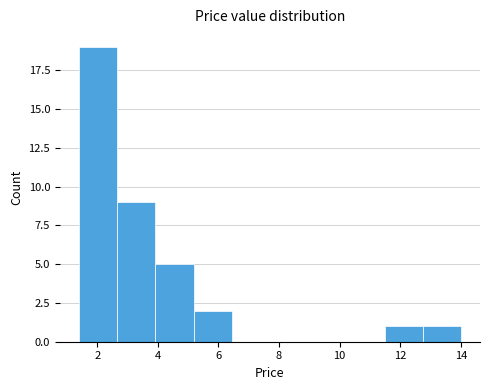

Reading left to right, transcribe this chart: for each bar, give the range it covers on the x-axis and its height. Neither the bar edges nor the heights are printed on the chart, so give them approximately, as read against the axes.

1.40 to 2.66: 19
2.66 to 3.92: 9
3.92 to 5.18: 5
5.18 to 6.44: 2
6.44 to 7.70: 0
7.70 to 8.96: 0
8.96 to 10.22: 0
10.22 to 11.48: 0
11.48 to 12.74: 1
12.74 to 14.00: 1